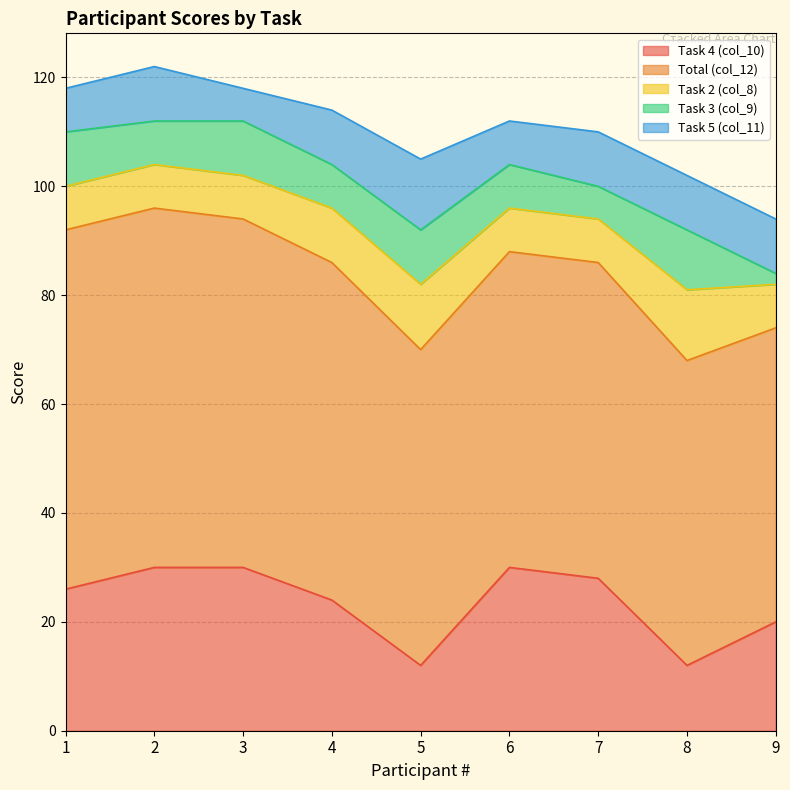

How many Task 4 (col_10) values are between 20 and 30?

7